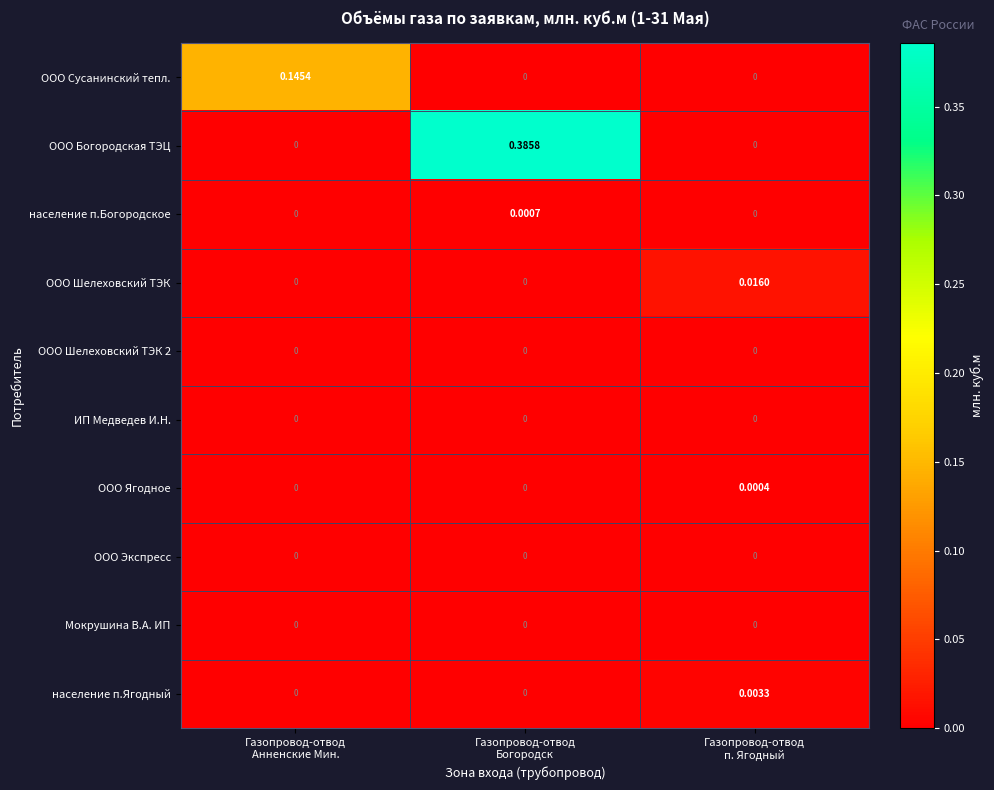

Which series has the widest spread of values?

ООО Богородская ТЭЦ